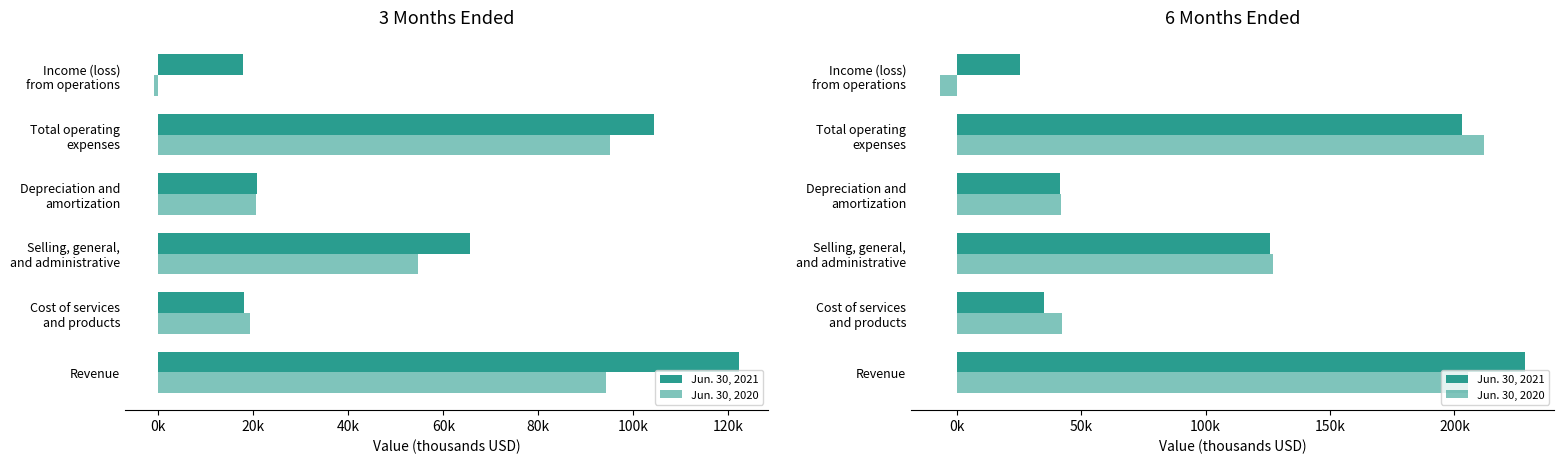

What are all the series names shown in the legend?

Jun. 30, 2021, Jun. 30, 2020